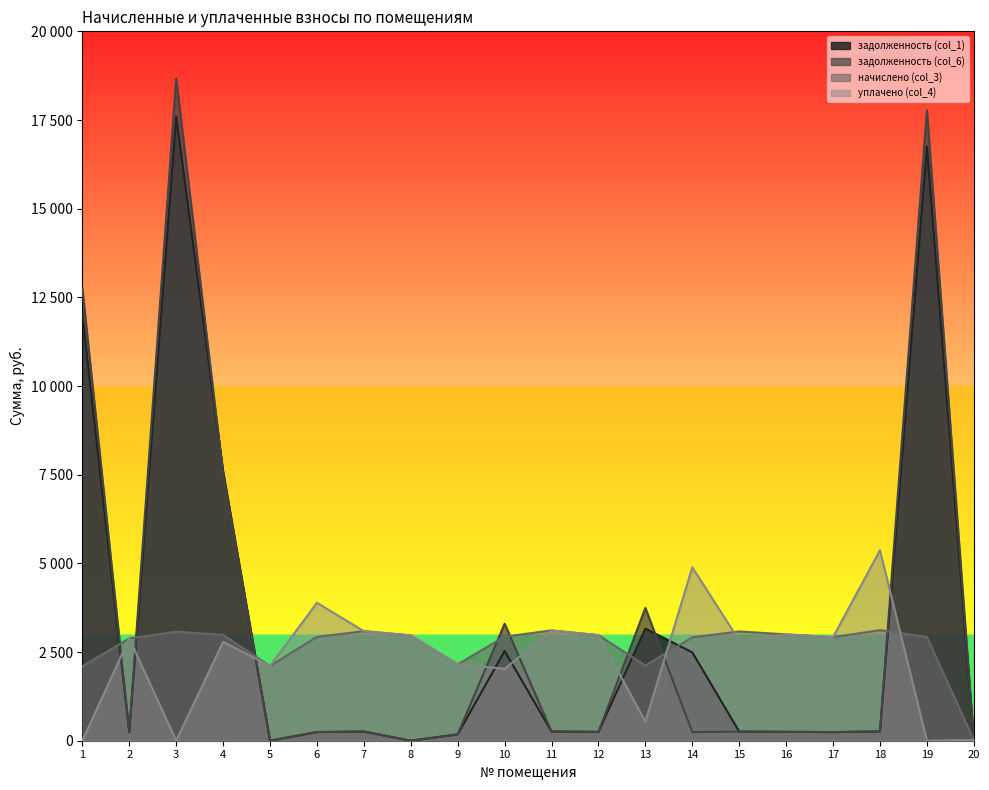

What is the total value across all series at 9?

4669.6